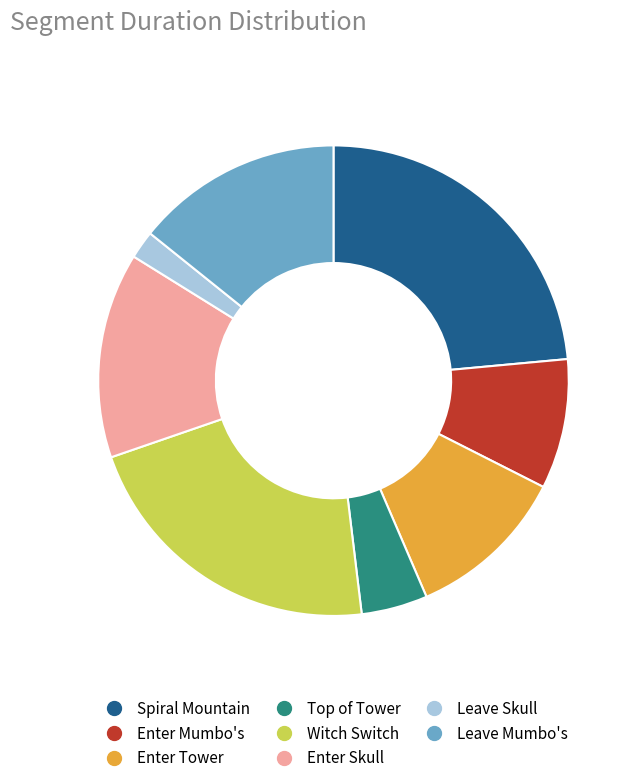

Is there any slice that represents more than half of the pie?

No